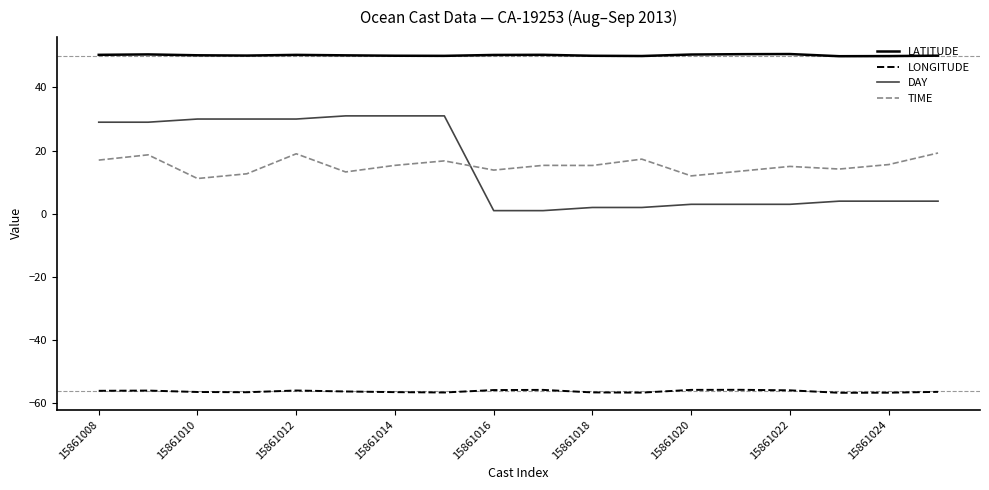

What is the maximum value for DAY?

31.0